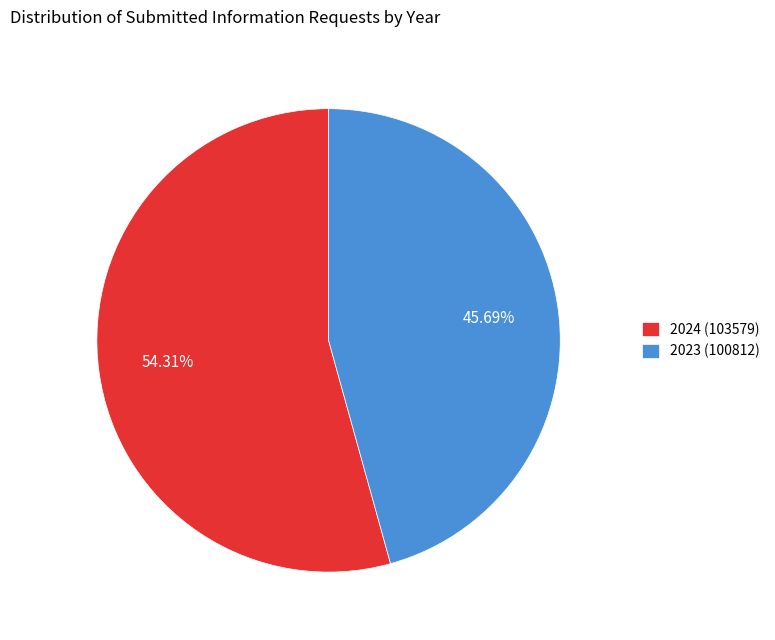

The 2024 (103579) slice represents 54% of the pie. True or false?

True